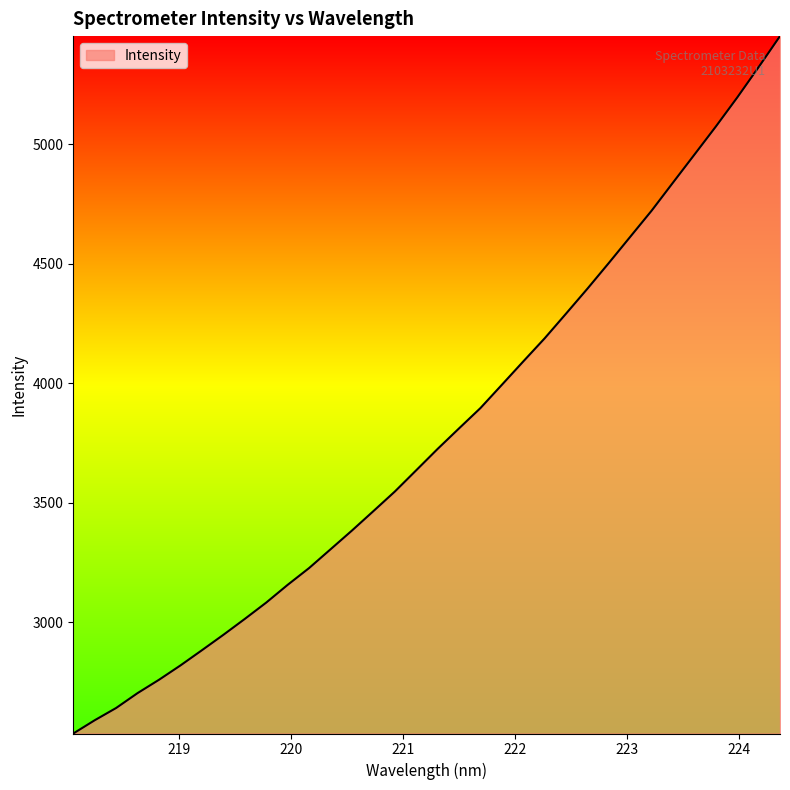

What is the difference between the maximum and minimum values?

2919.1